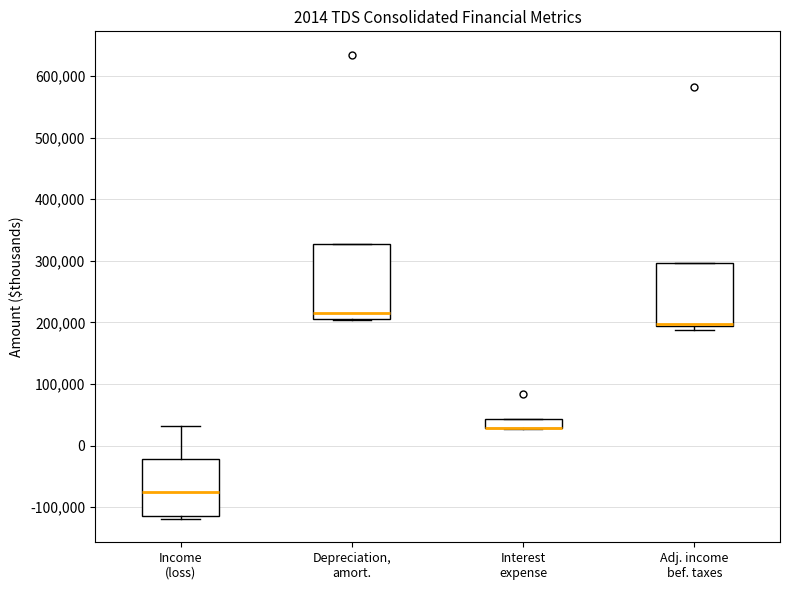

Where is the lower edge of the box for Interest expense on the y-axis? The values are not printed on the chart, so give them approximately, as read against the axis.

30000